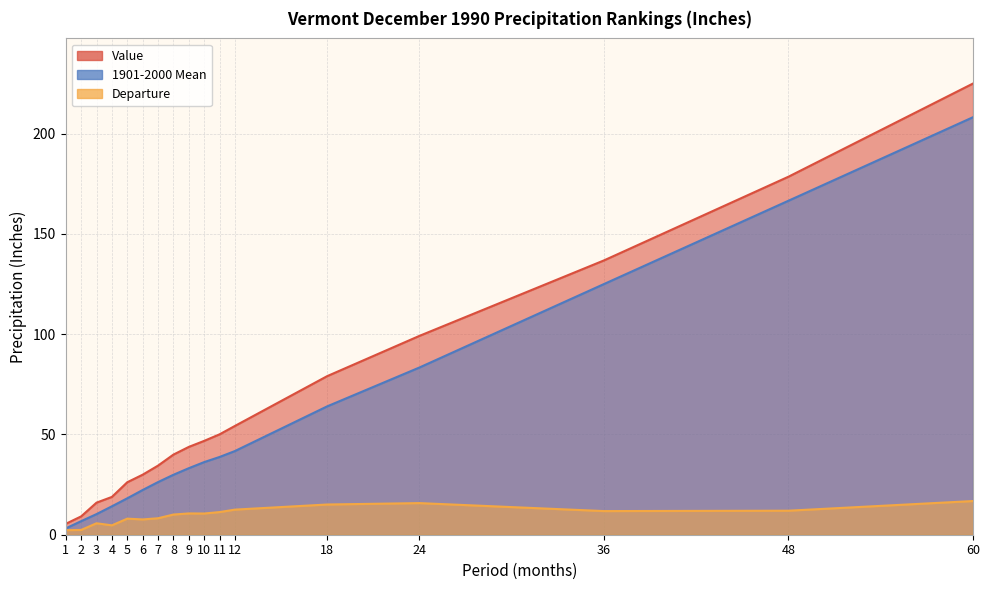

At which label is Departure closest to 9?

7